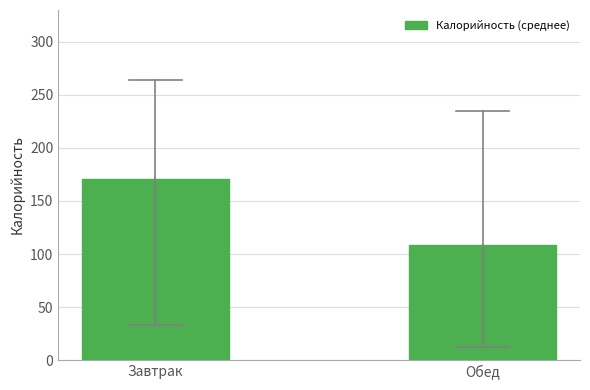

Reading right to left, list all the values displayed in this chart.

108.8	170.4